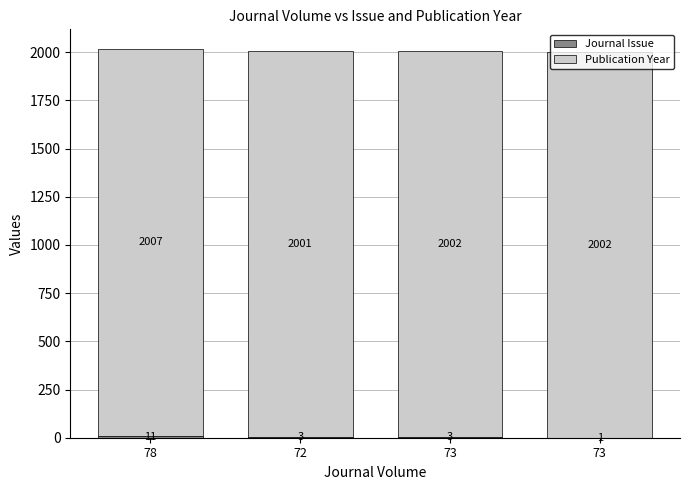

How many Publication Year values are between 2002 and 2007?

3